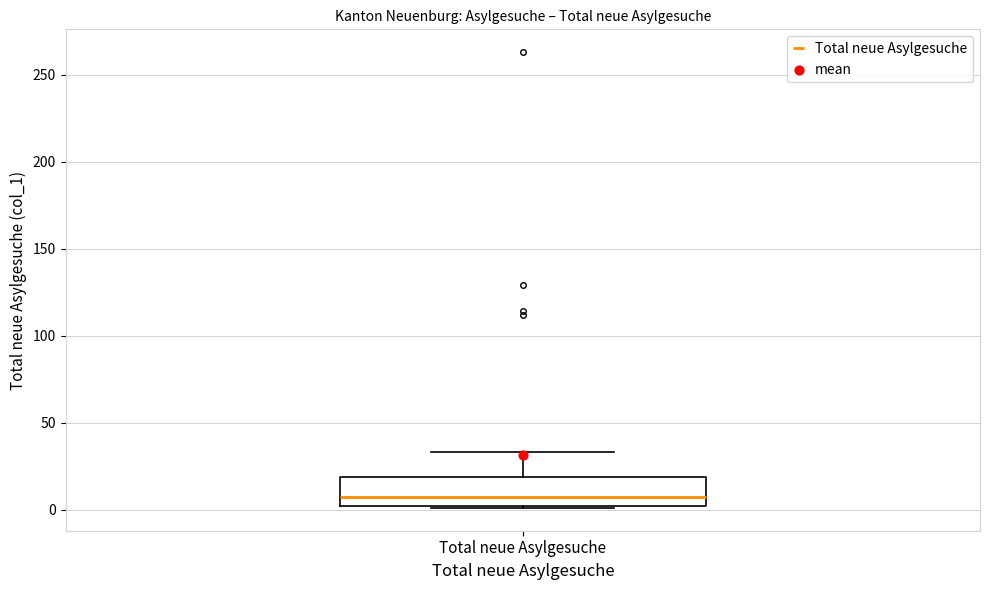

Read this box plot against the y-axis: the position of the median line, the range covered by the box, and the ends of both whiskers. The values are not printed on the chart, so give them approximately, as read against the axis.

median 5, box 0 to 20, whiskers 0 to 35